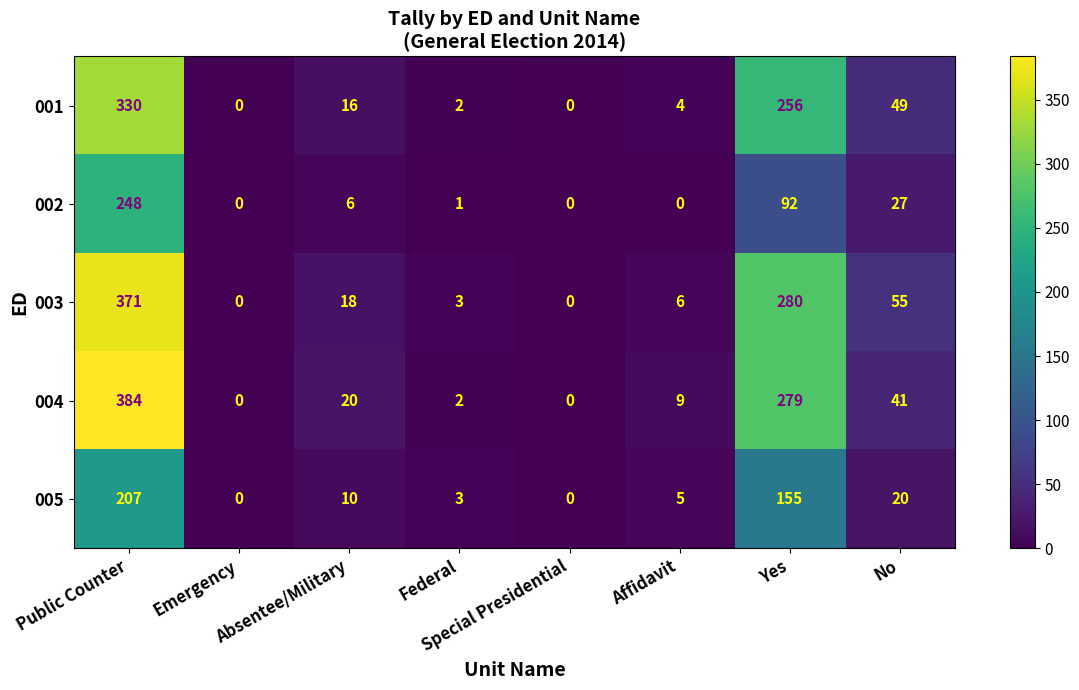

True or false: 002 has a value of -157 at Emergency.

False